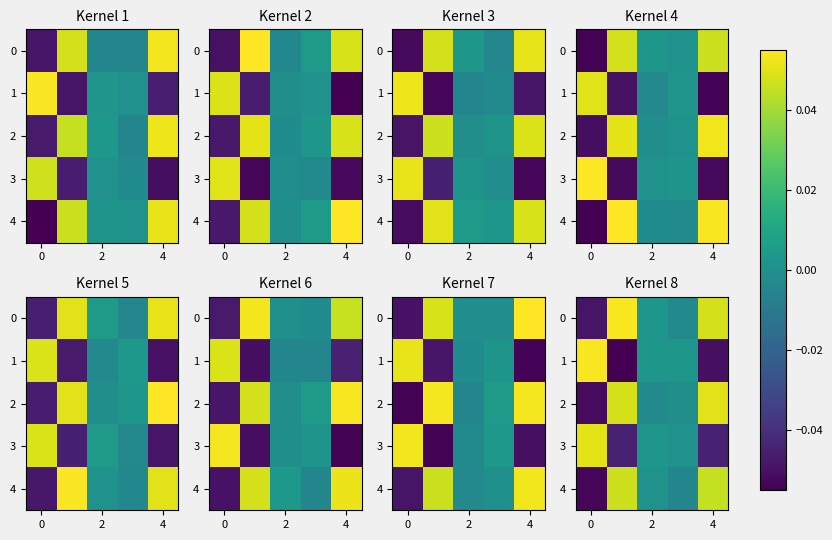

What is the smallest value displayed?

-0.1